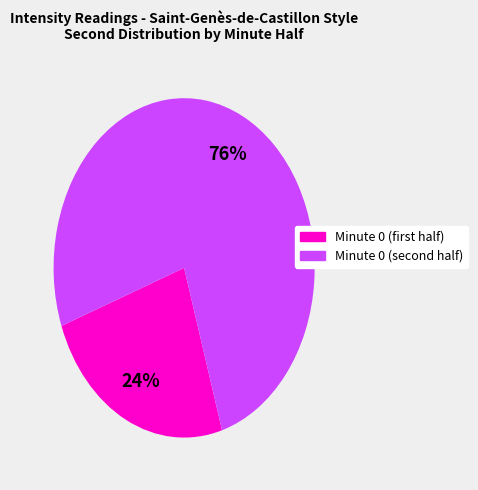

Is there any slice that represents more than half of the pie?

Yes